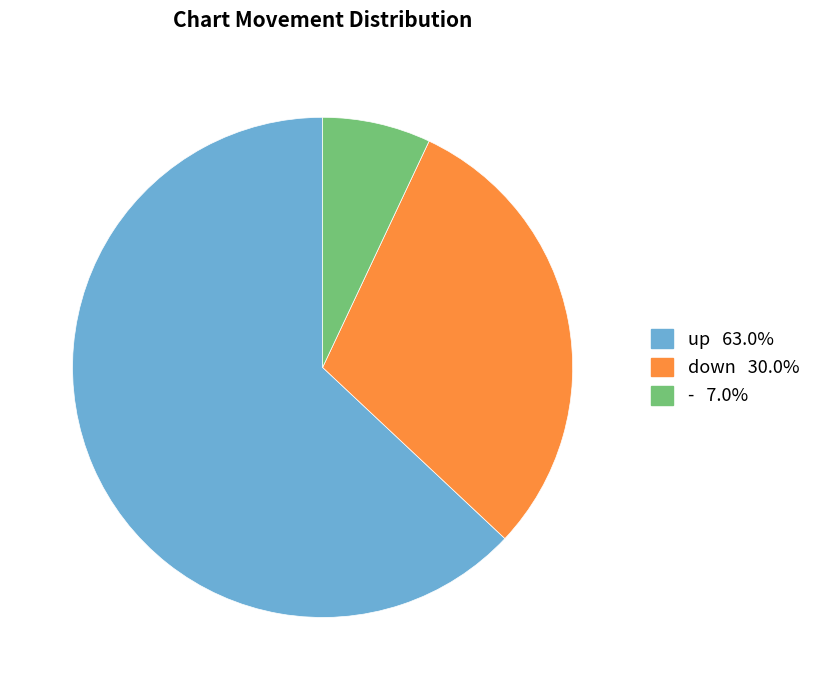

Do up 63.0% and down 30.0% together represent more than half of the pie?

Yes